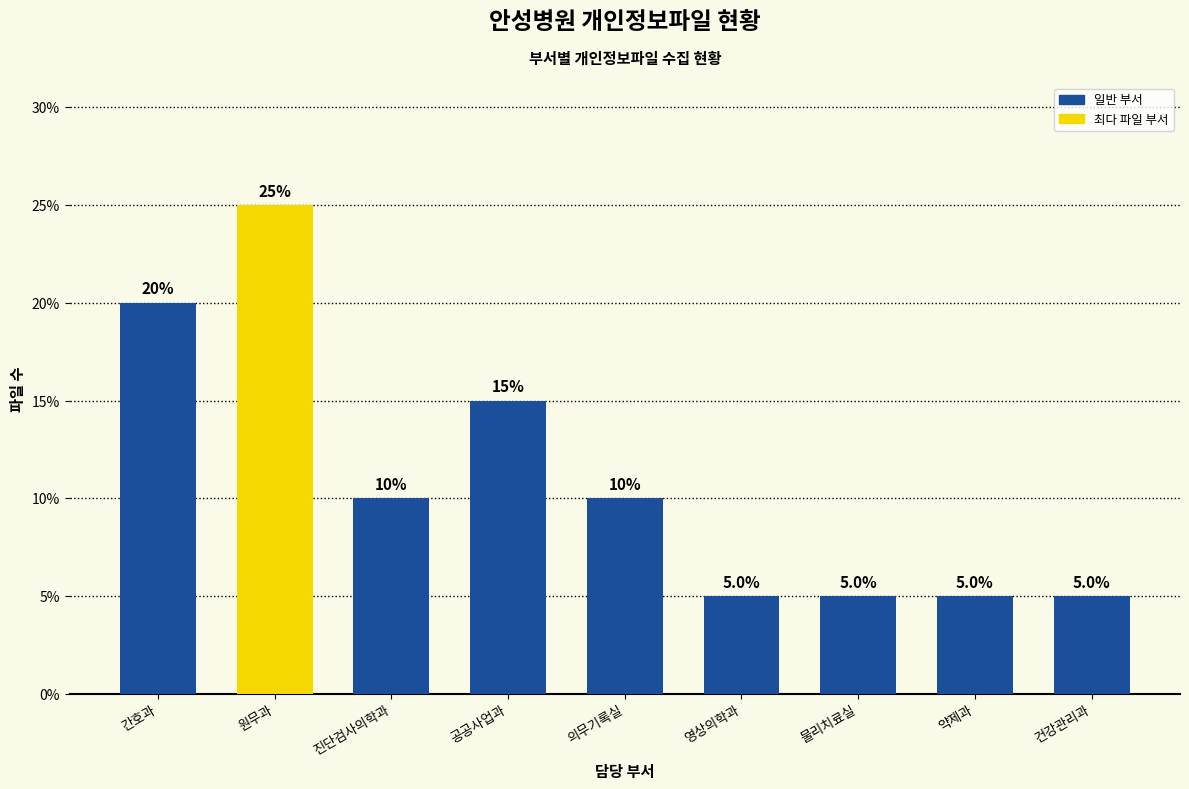

What is the difference between the second highest and second lowest values?

15